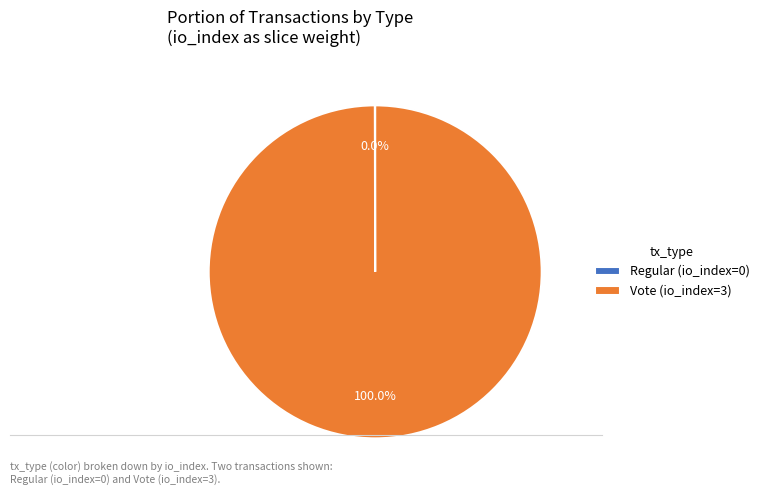

Does Vote (io_index=3) account for over 50% of the chart?

Yes